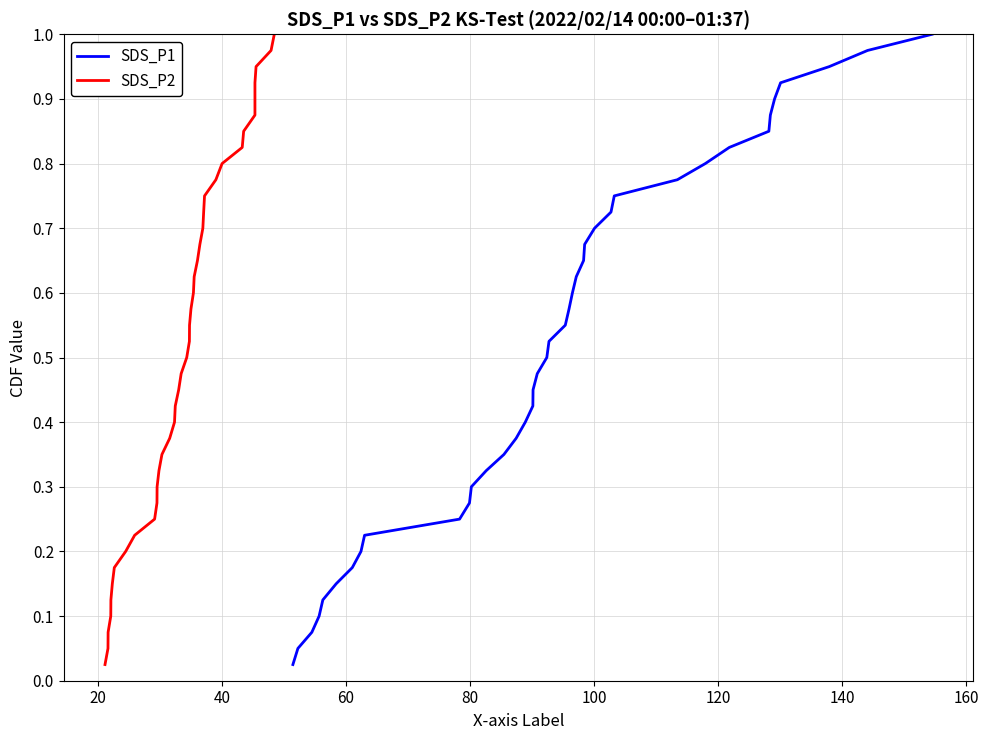

Between 140 and 120, which is larger?

140